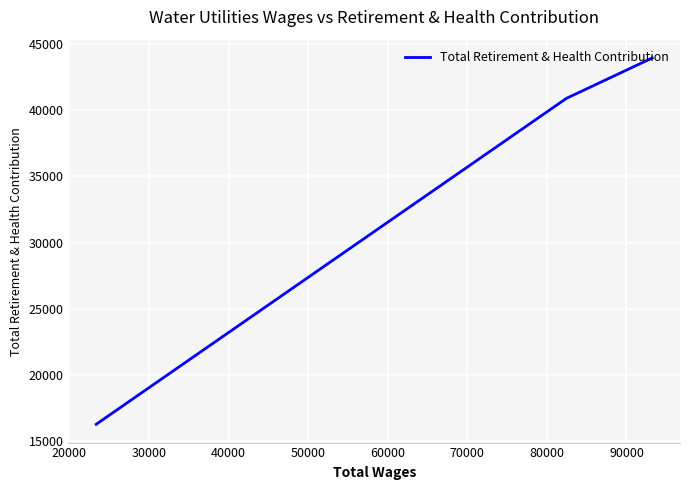

Which has a higher value, 20000 or 30000?

20000